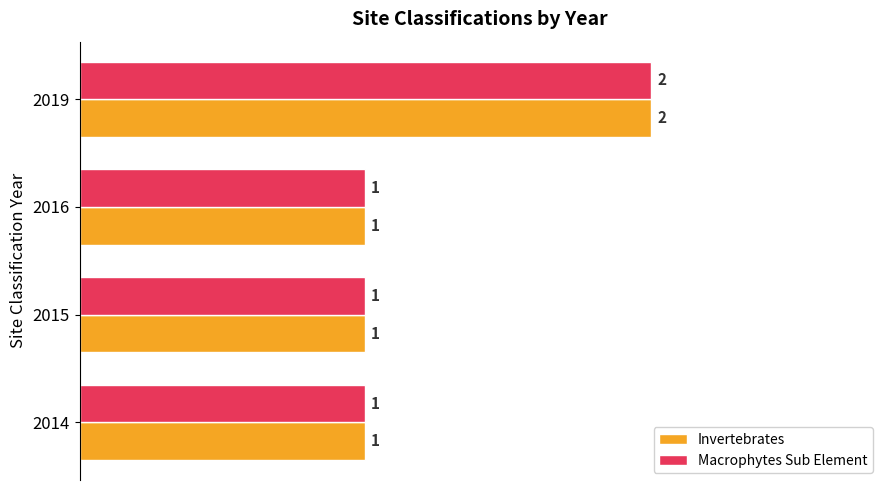

Count the Invertebrates values in the range 1 to 2.

4